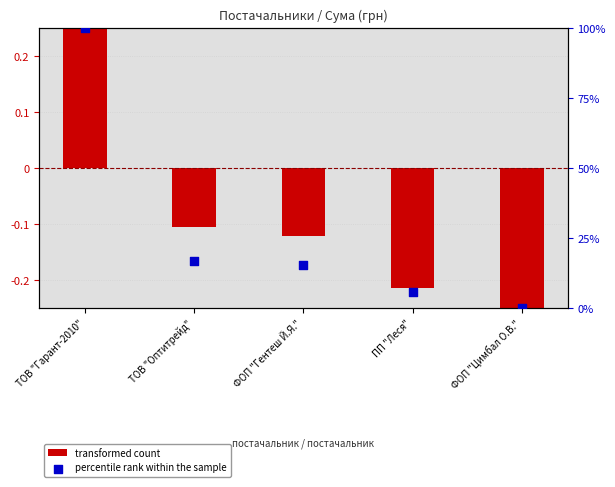

What are all the series names shown in the legend?

transformed count, percentile rank within the sample